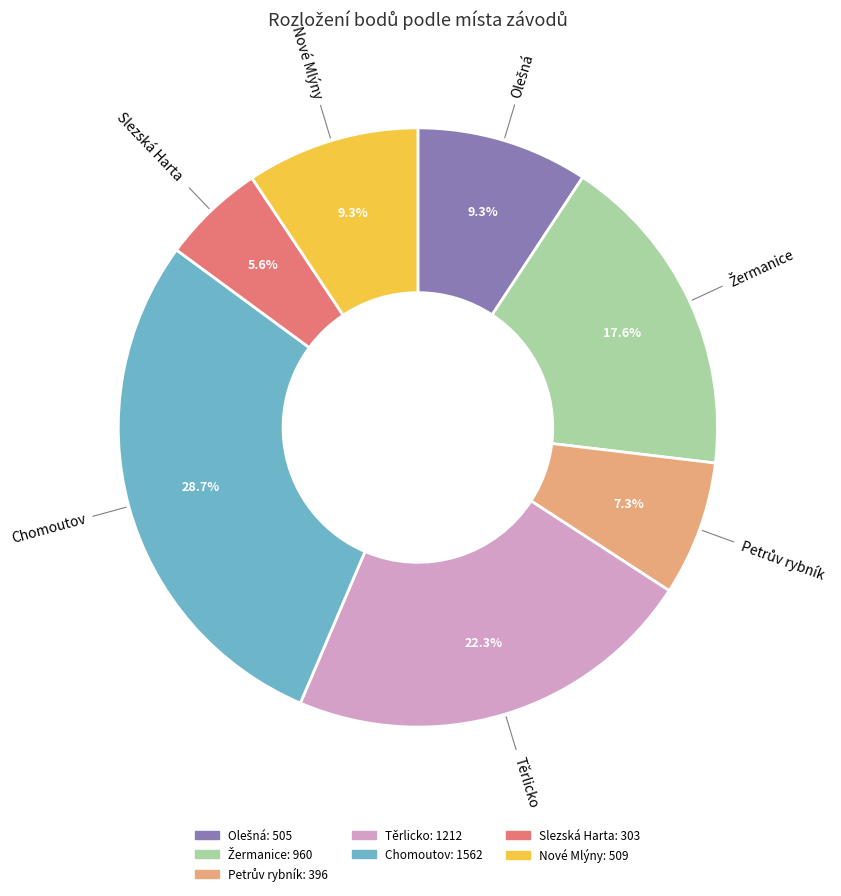

How many segments does this pie chart have?

7